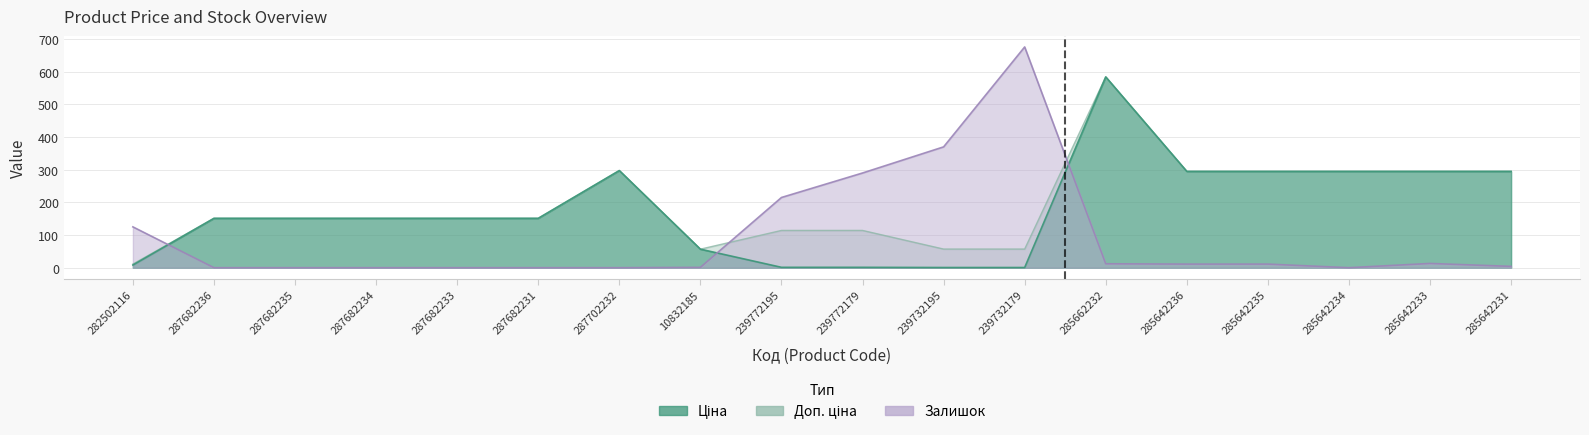

True or false: Залишок and Ціна cross at least once.

True